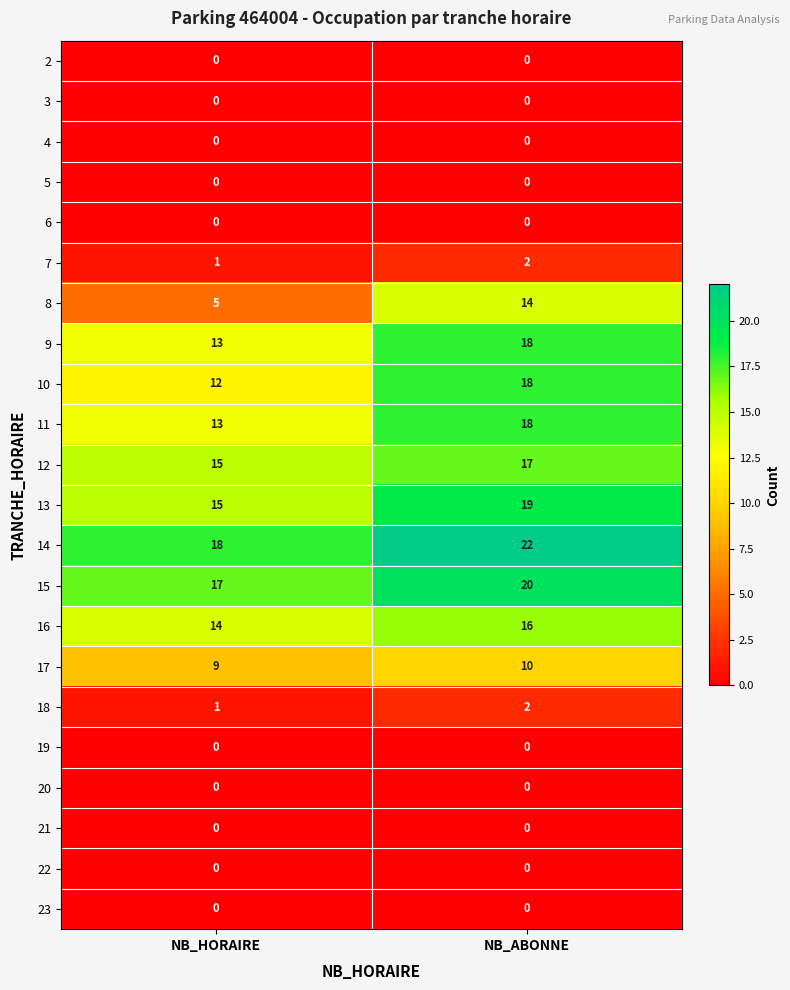

What is the total value across all series at NB_HORAIRE?

133